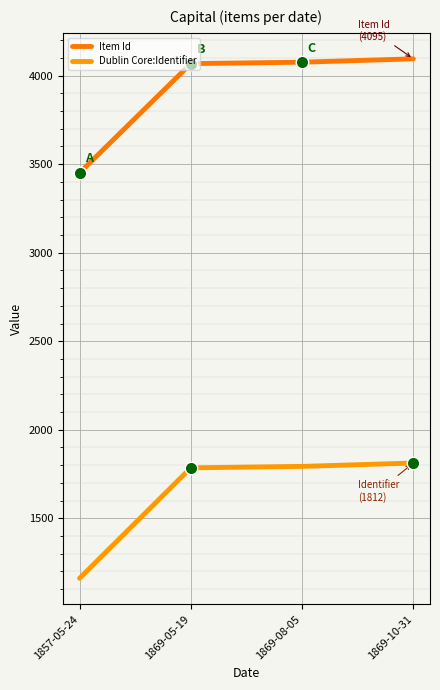

What is the average value of the Dublin Core:Identifier series?

1638